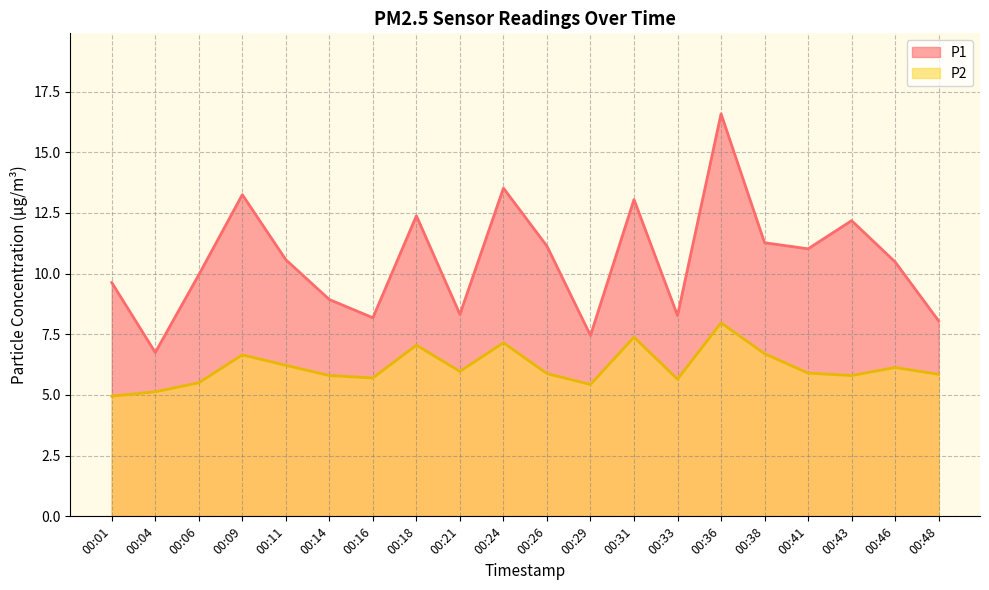

Reading left to right, transcribe all the data shown in this chart.

P1: 00:01=9.6	00:04=6.8	00:06=9.9	00:09=13.2	00:11=10.6	00:14=8.9	00:16=8.2	00:18=12.4	00:21=8.3	00:24=13.5	00:26=11.1	00:29=7.5	00:31=13.1	00:33=8.3	00:36=16.6	00:38=11.3	00:41=11.0	00:43=12.2	00:46=10.5	00:48=8.1
P2: 00:01=5.0	00:04=5.1	00:06=5.5	00:09=6.7	00:11=6.2	00:14=5.8	00:16=5.7	00:18=7.0	00:21=6.0	00:24=7.2	00:26=5.9	00:29=5.4	00:31=7.4	00:33=5.7	00:36=8.0	00:38=6.7	00:41=5.9	00:43=5.8	00:46=6.1	00:48=5.8